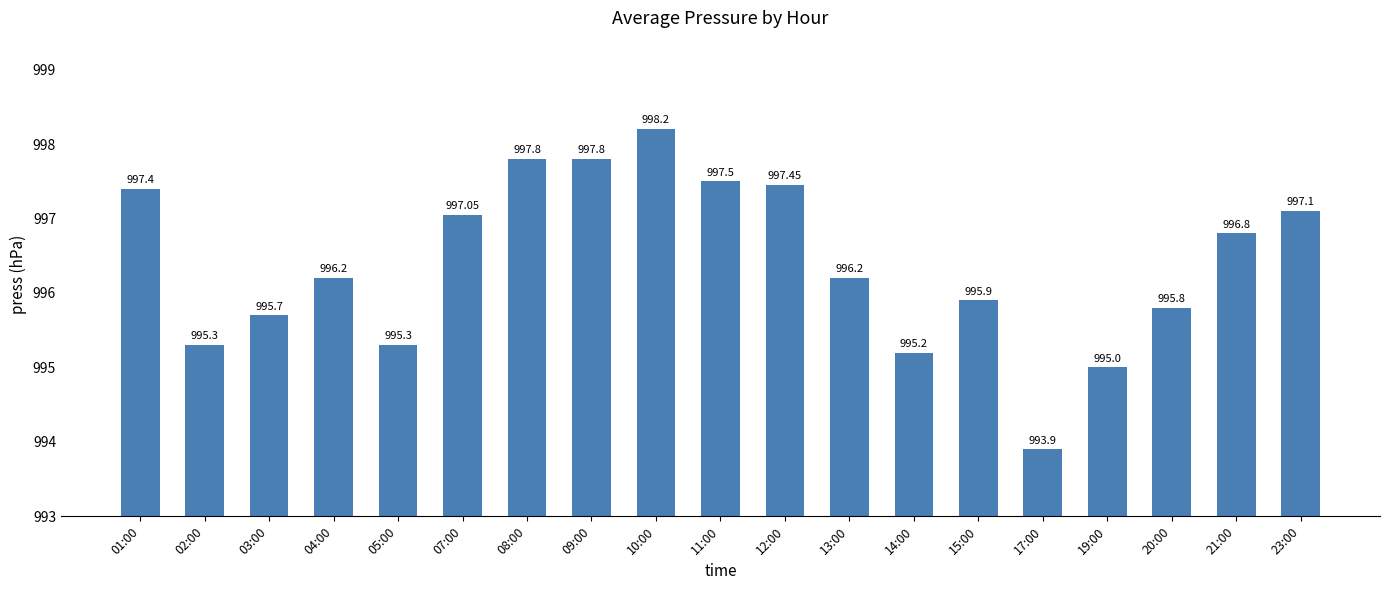

What is the sum of the values at 23:00 and 04:00?

1993.3